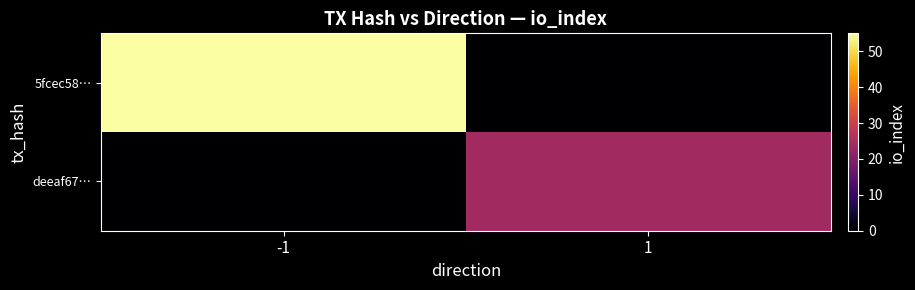

List the series in order of their overall mean, highest first.

5fcec58…, deeaf67…